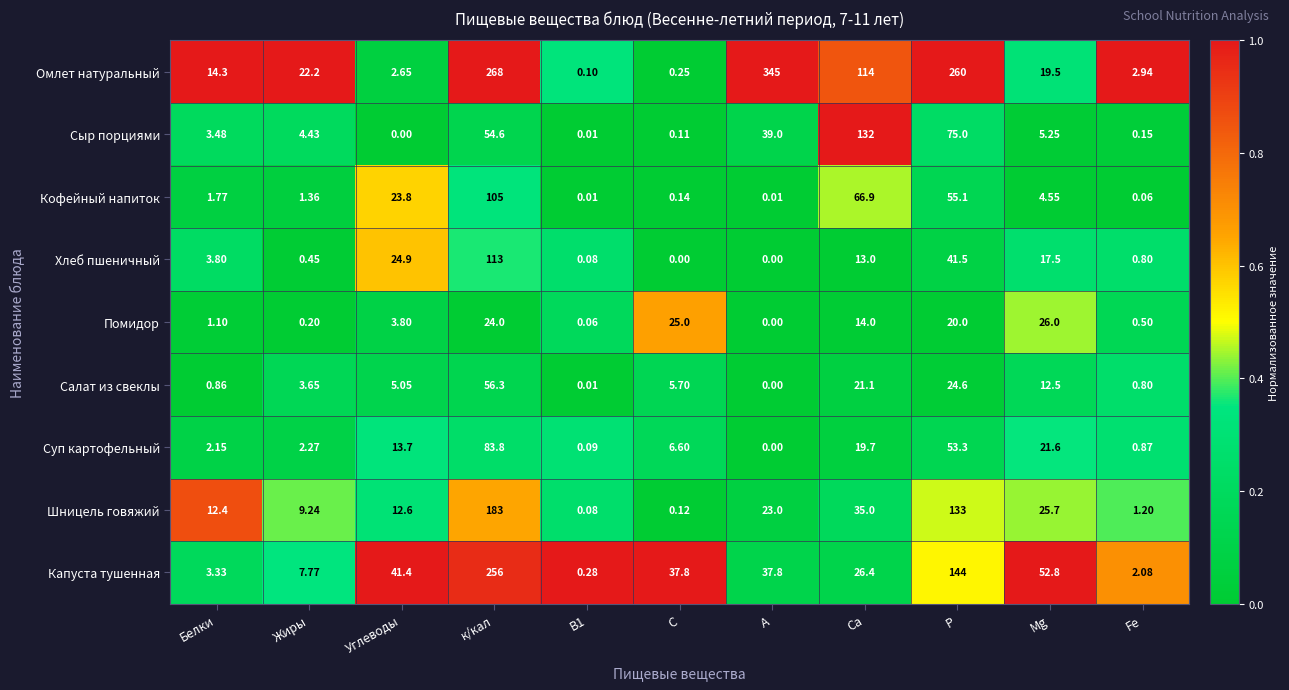

Which series changed the most between к/кал and А?

Капуста тушенная